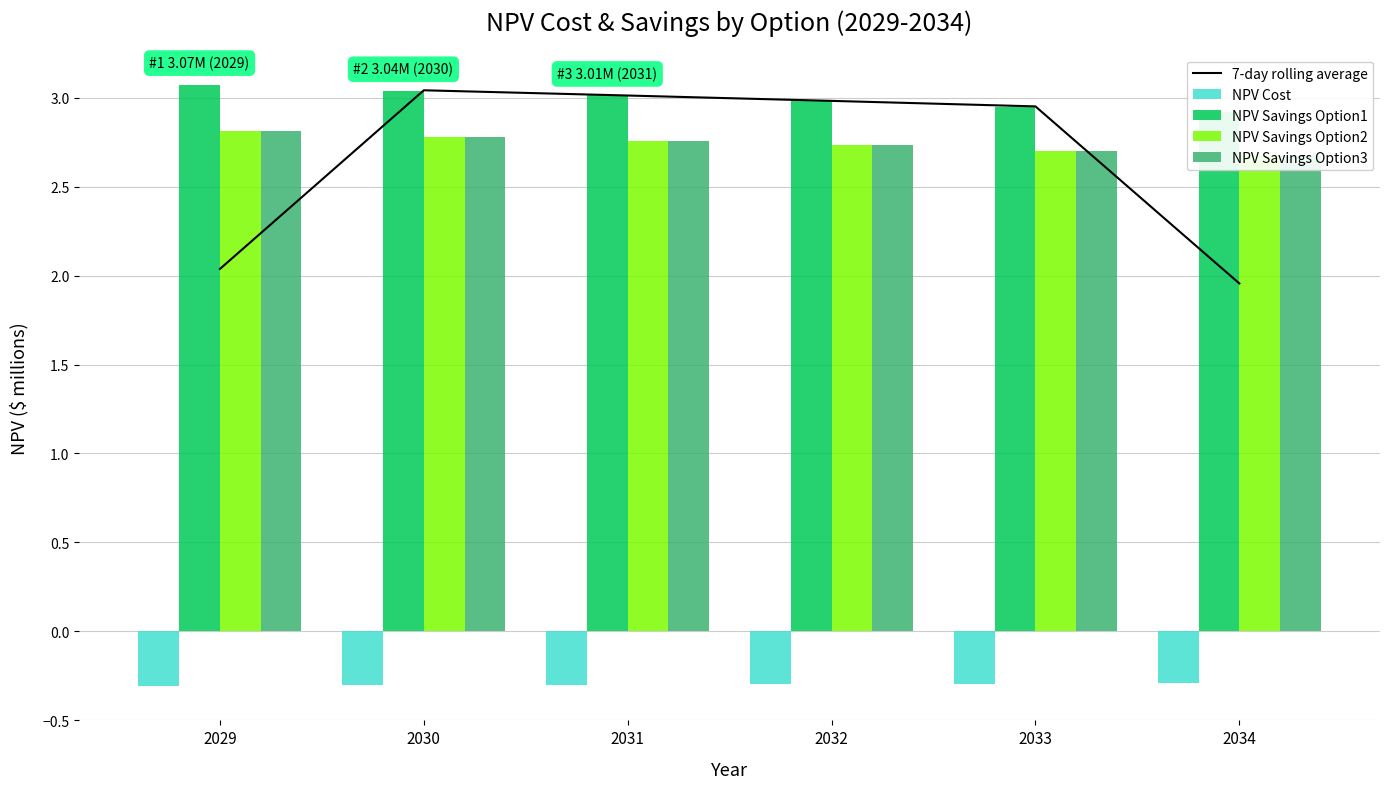

Between 2032 and 2034, which series saw the biggest shift?

7-day rolling average